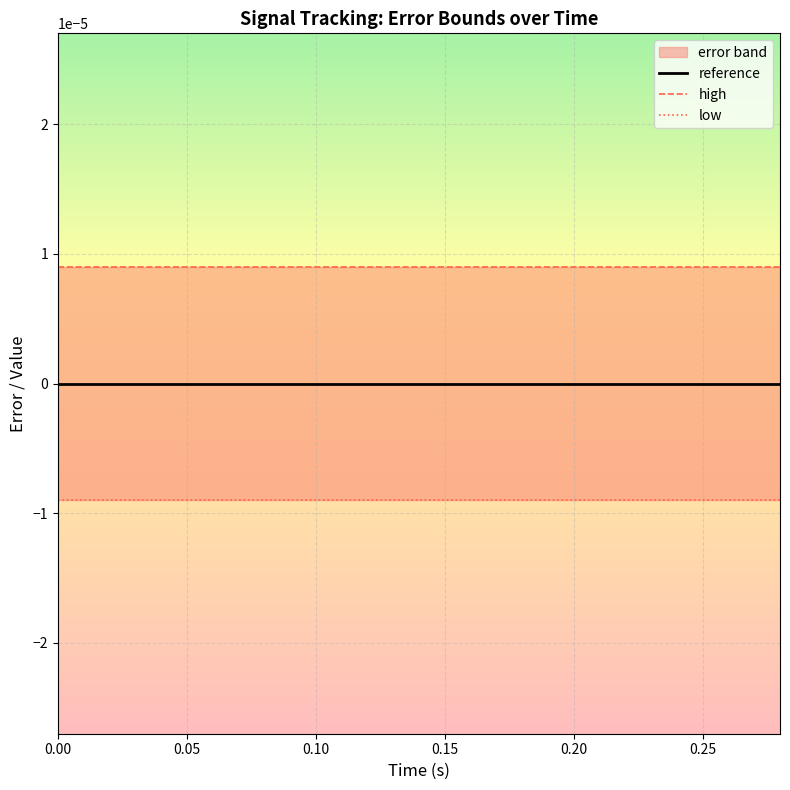

True or false: low has more than 2 points higher than both neighbors.

False